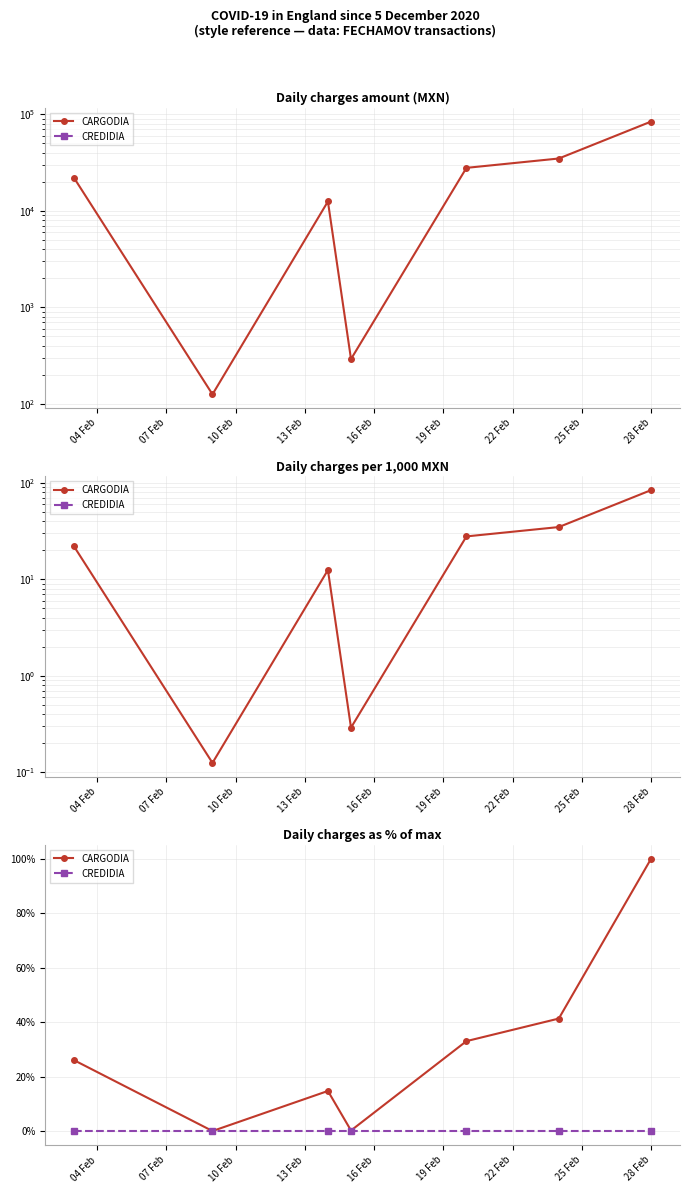

Which series has the largest total across all categories?

CARGODIA